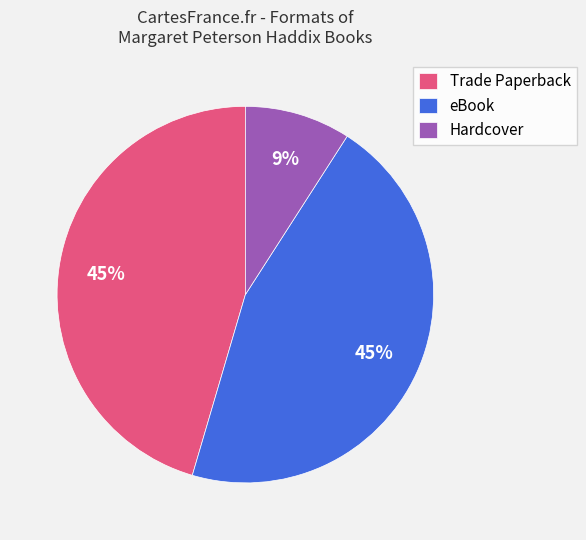

Which category has the smallest portion of the pie?

Hardcover